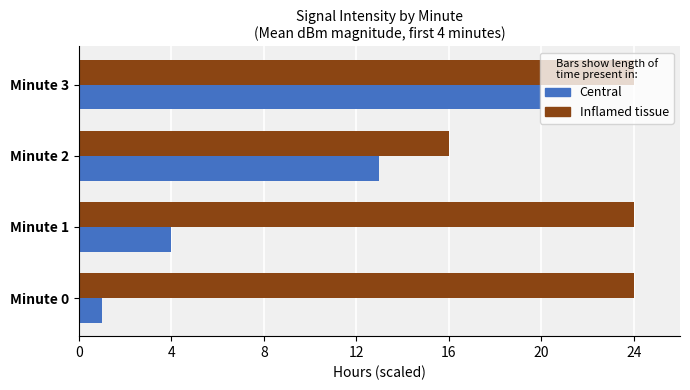

The value of Inflamed tissue at Minute 2 is 16. True or false?

True